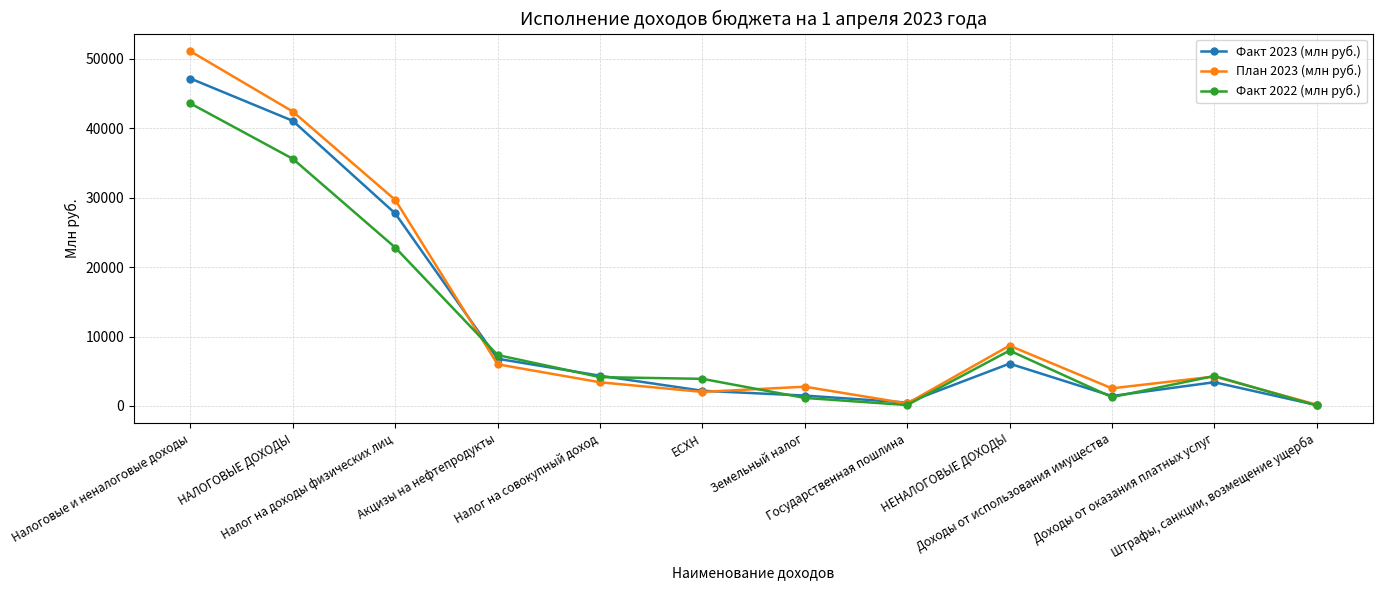

Between ЕСХН and Земельный налог, which series saw the biggest shift?

Факт 2022 (млн руб.)